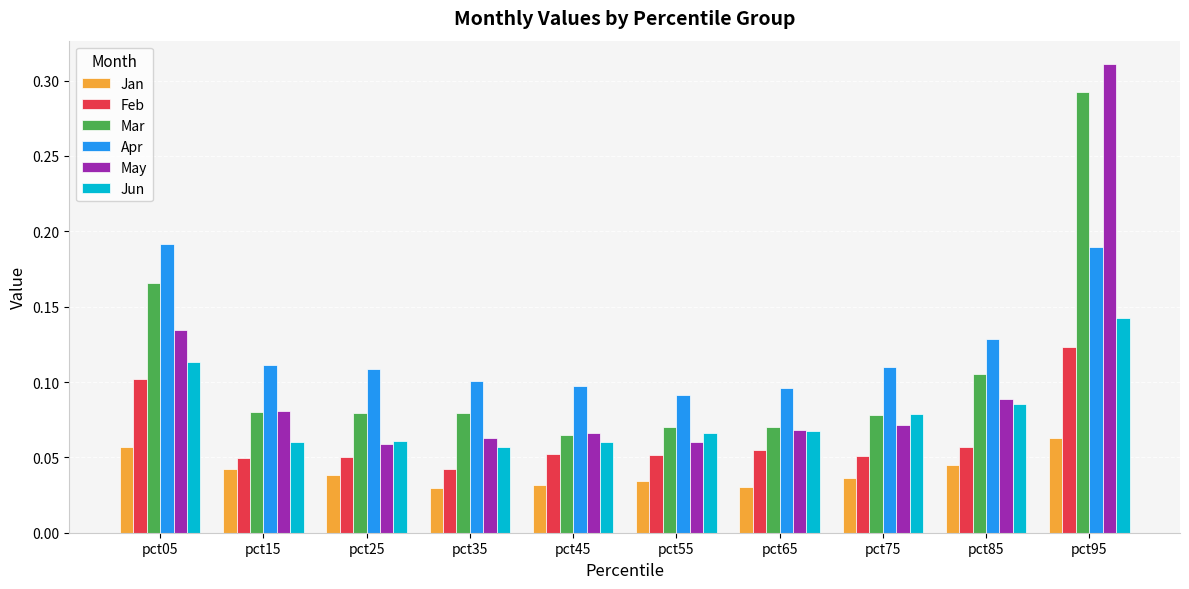

The value of Feb at pct35 is 0.1. True or false?

False